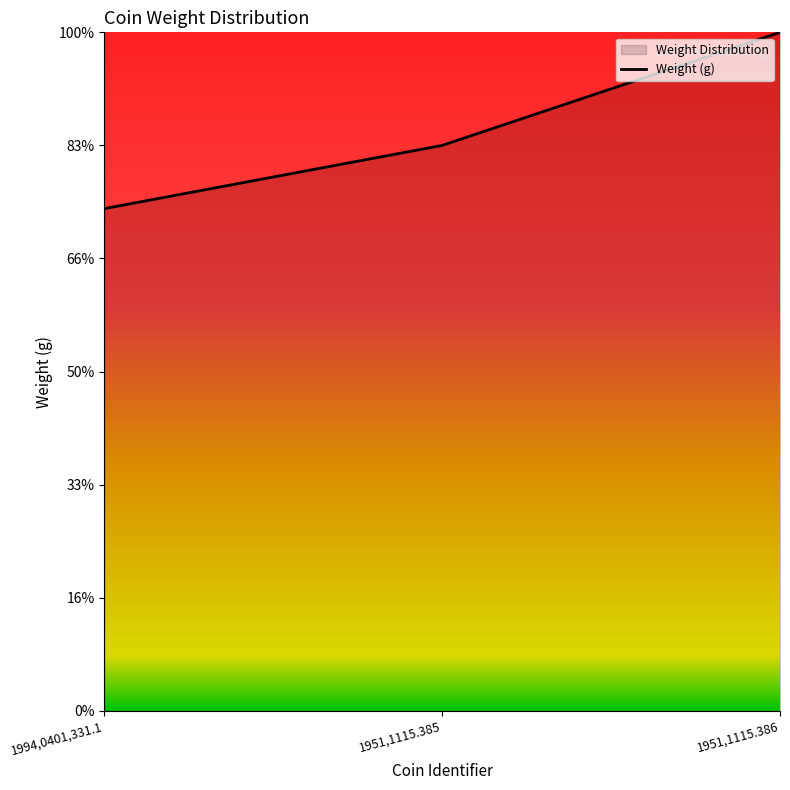

How many lines are shown in the chart?

1